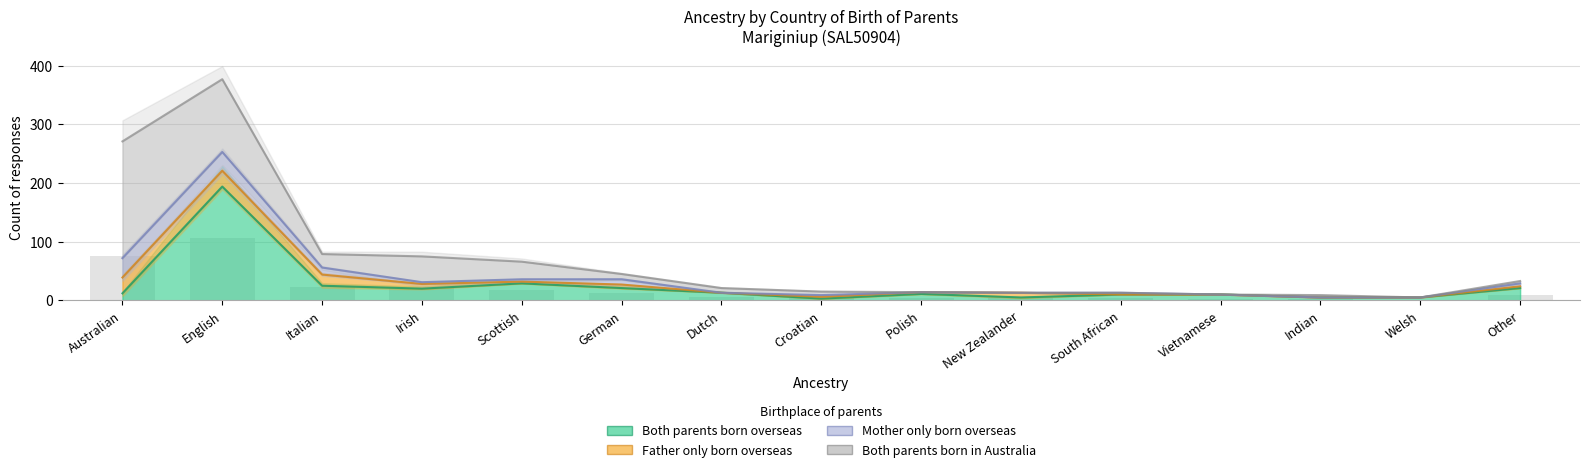

Which has a higher value, Italian or English?

English